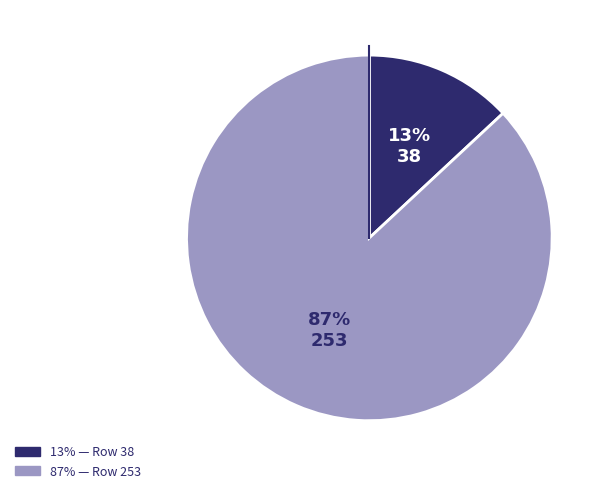

To the nearest percent, what is the average slice percentage?

50%